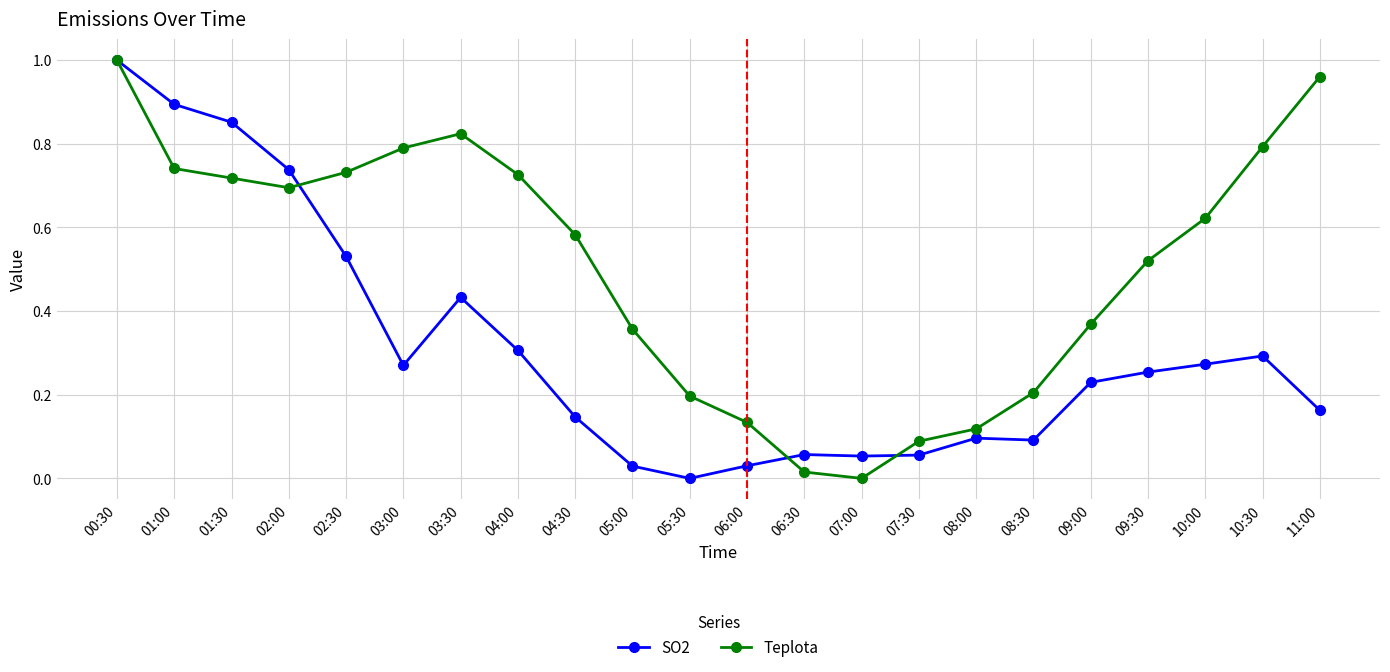

The SO2 series shows 0.1 at 08:30. True or false?

True